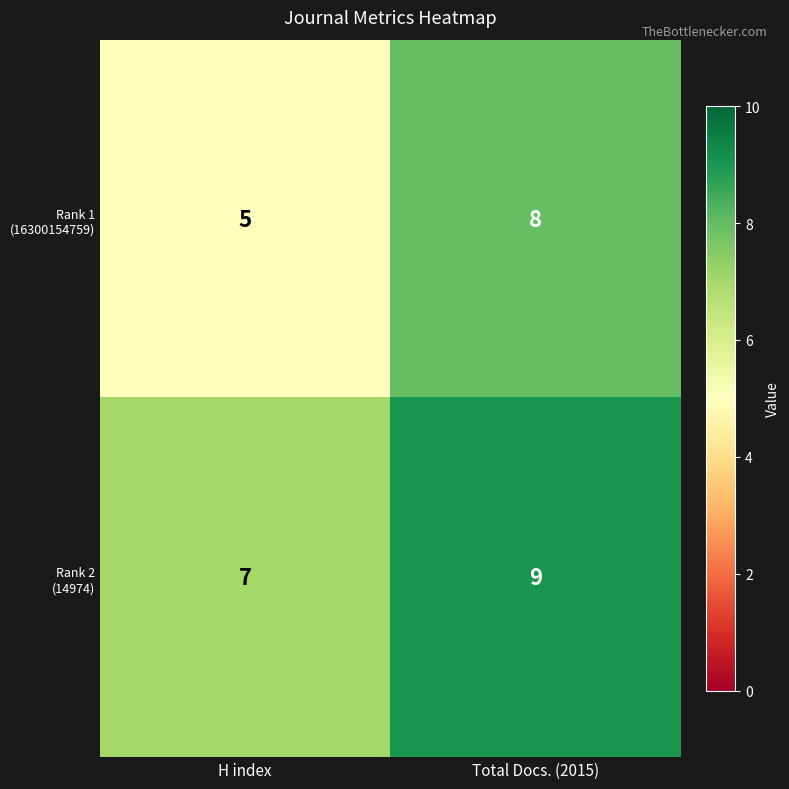

What is the smallest value displayed?

5